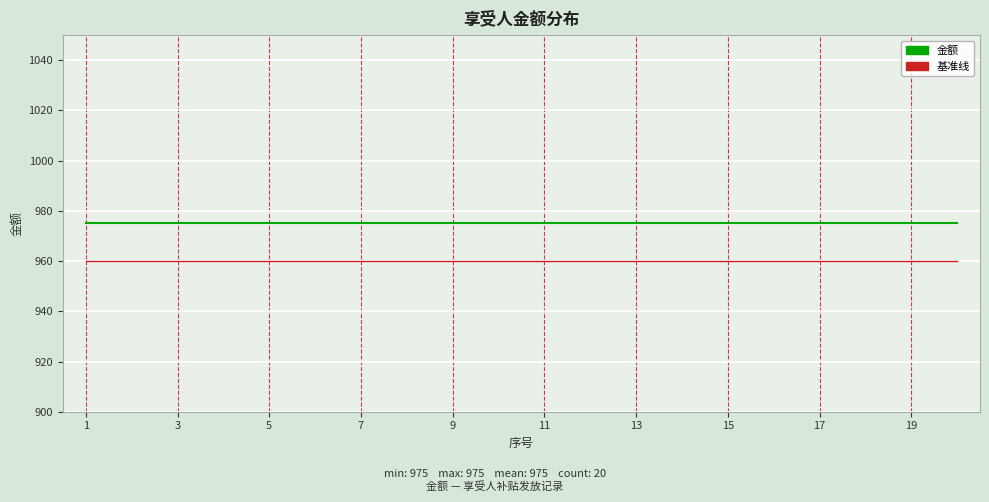

What is the lowest value of the 金额 series?

975